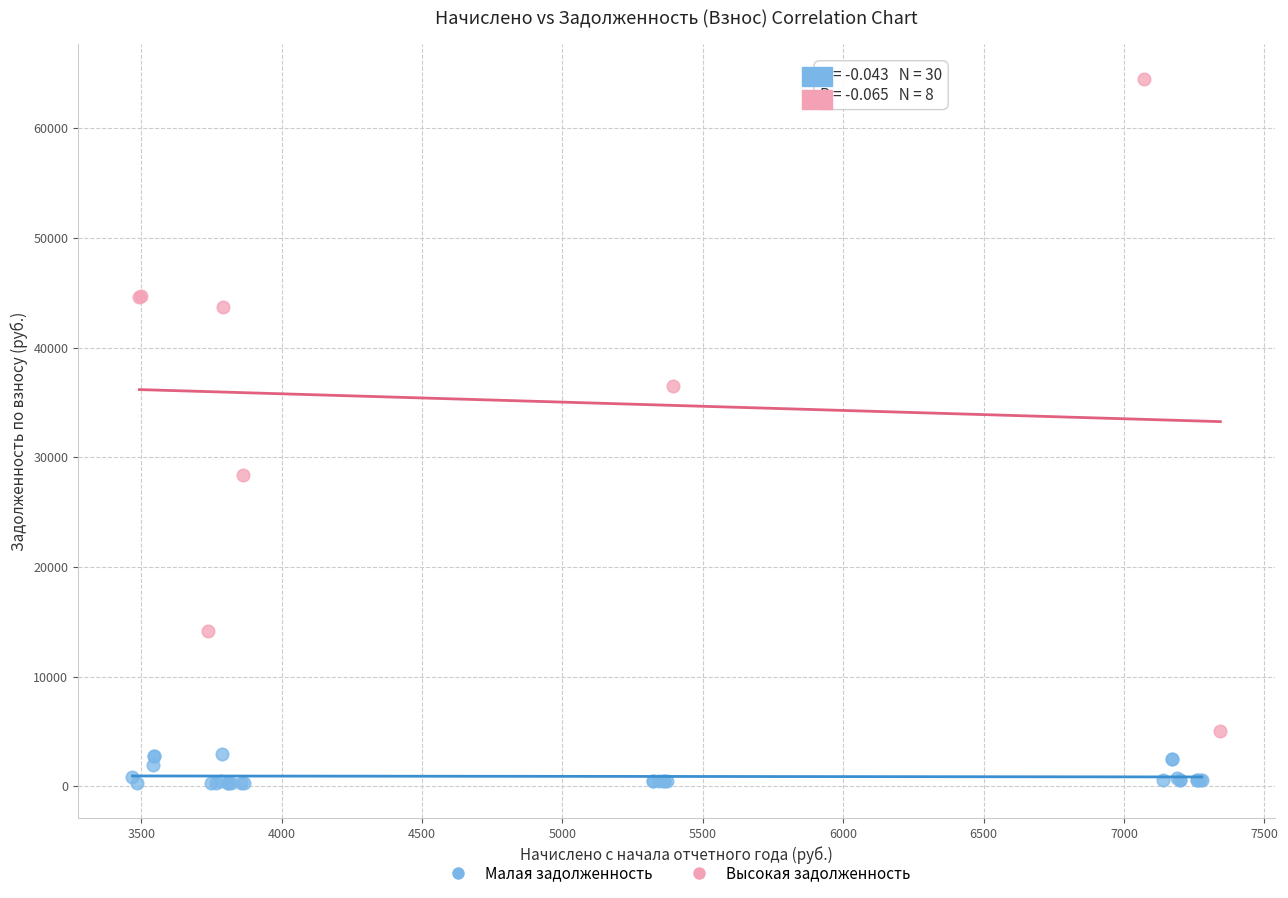

Which series reaches the maximum Y coordinate?

Высокая задолженность